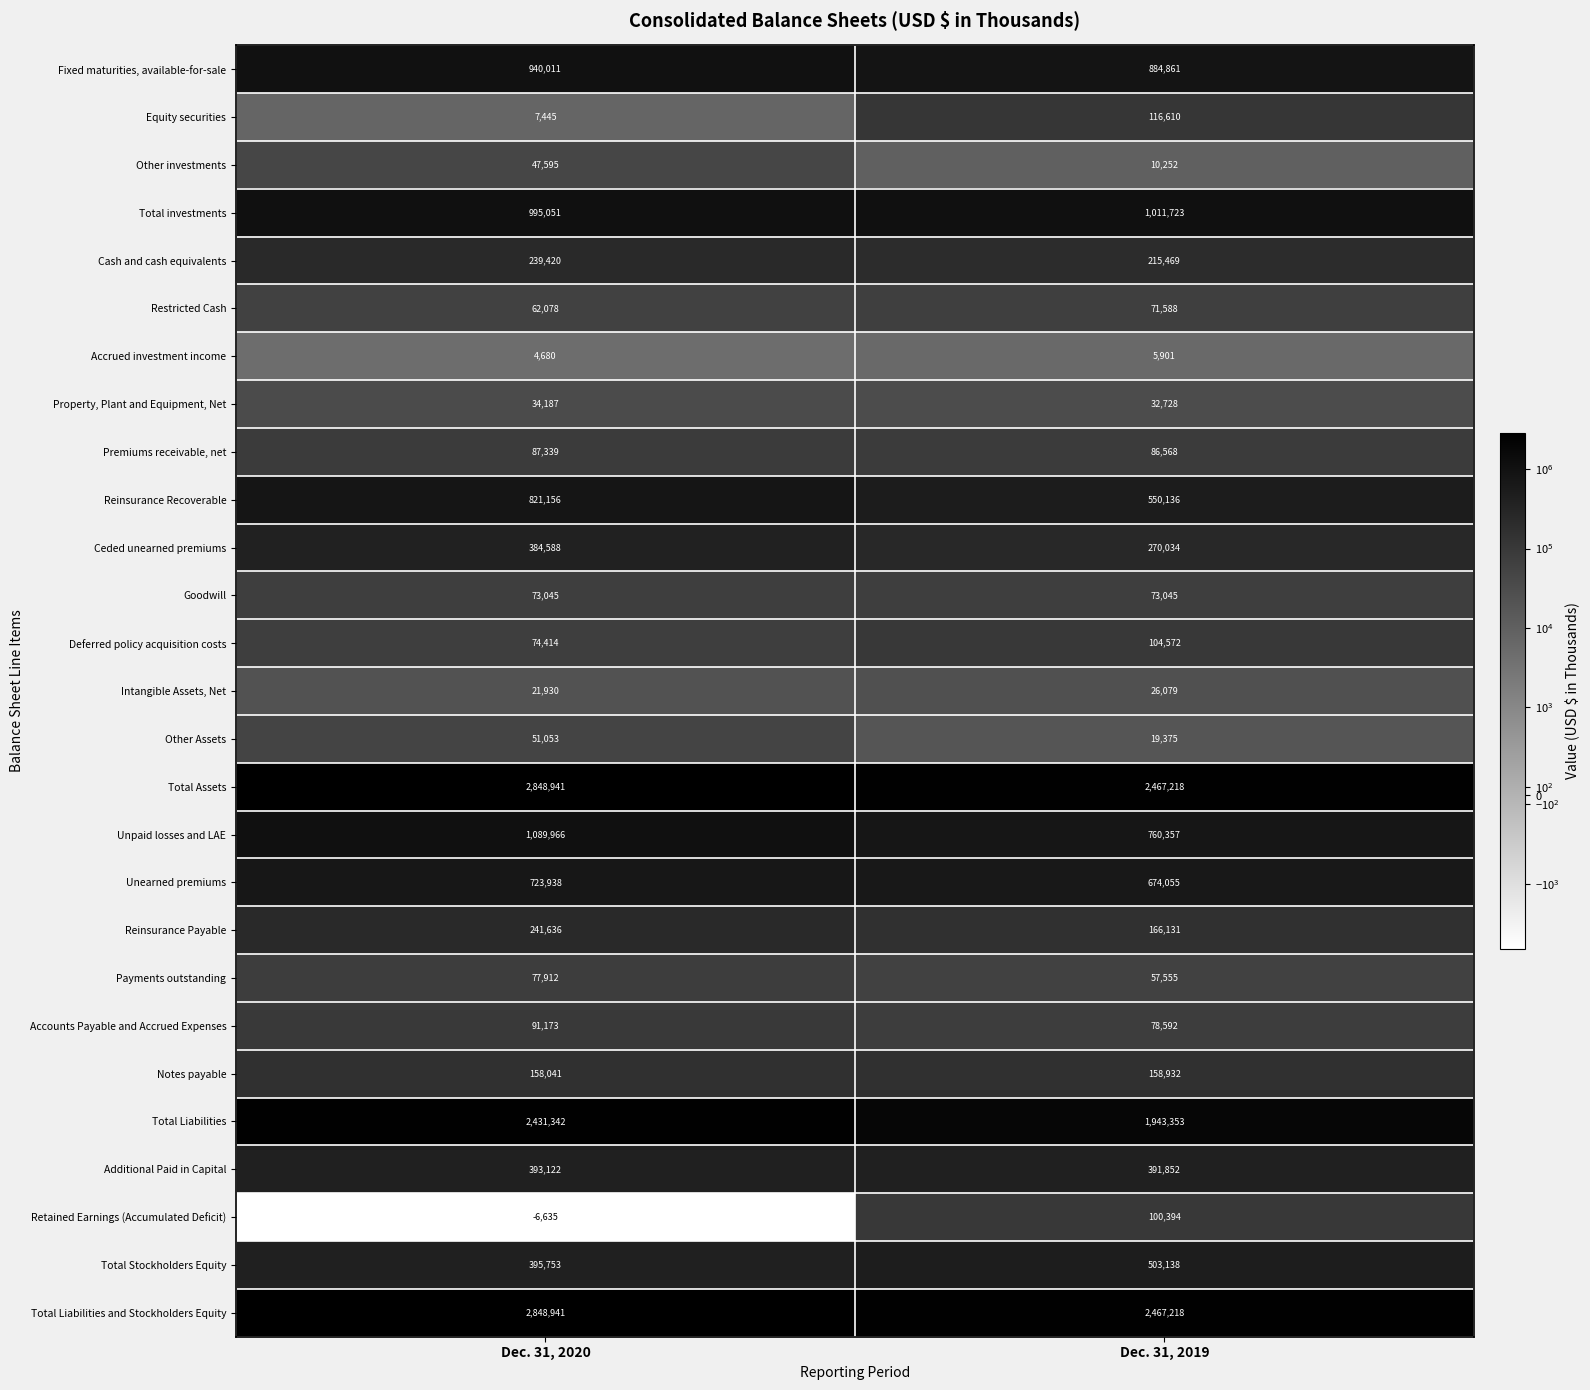

What is the sum of all Other Assets values?

70428